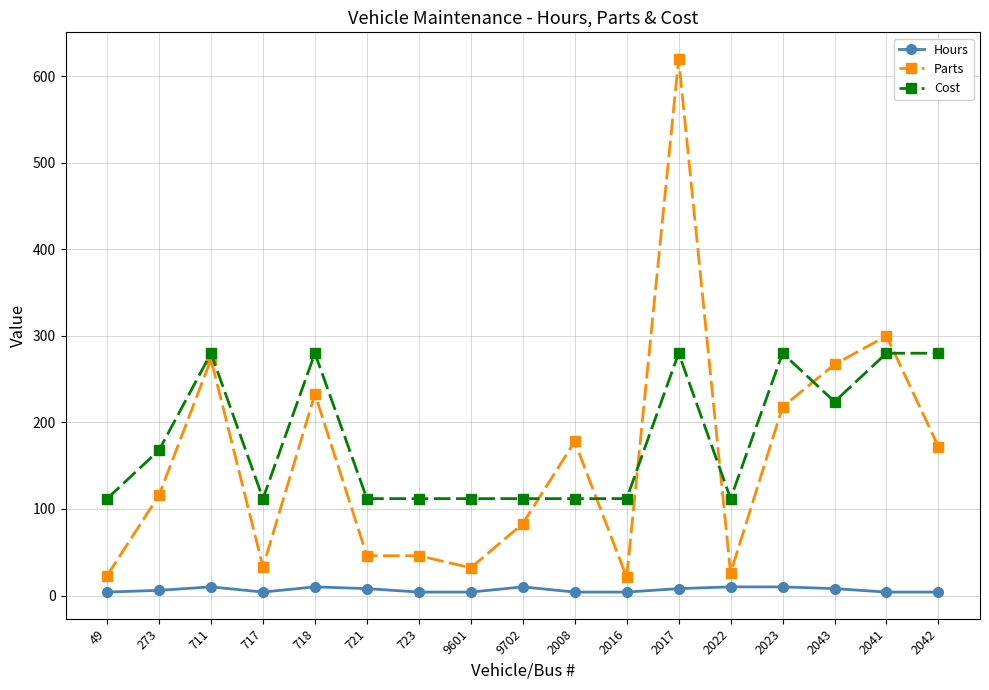

What is the difference between the second highest and minimum values in the Hours series?

6